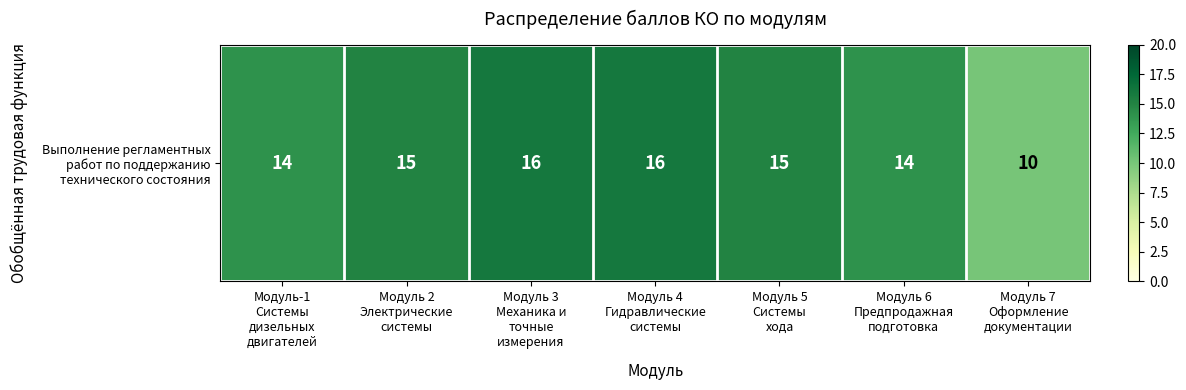

What is the ratio of the value at Модуль 4
Гидравлические
системы to the value at Модуль 6
Предпродажная
подготовка?

1.1